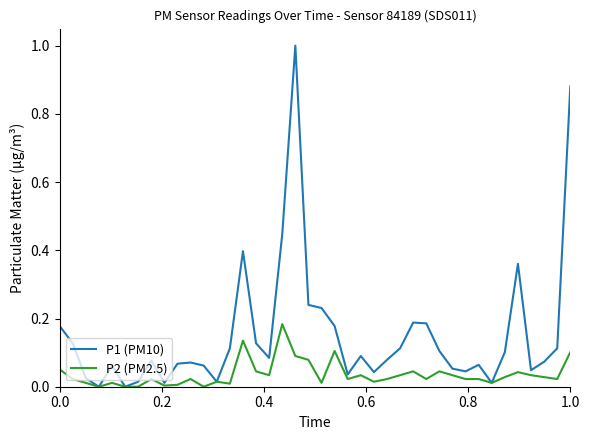

Which series has the widest spread of values?

P1 (PM10)